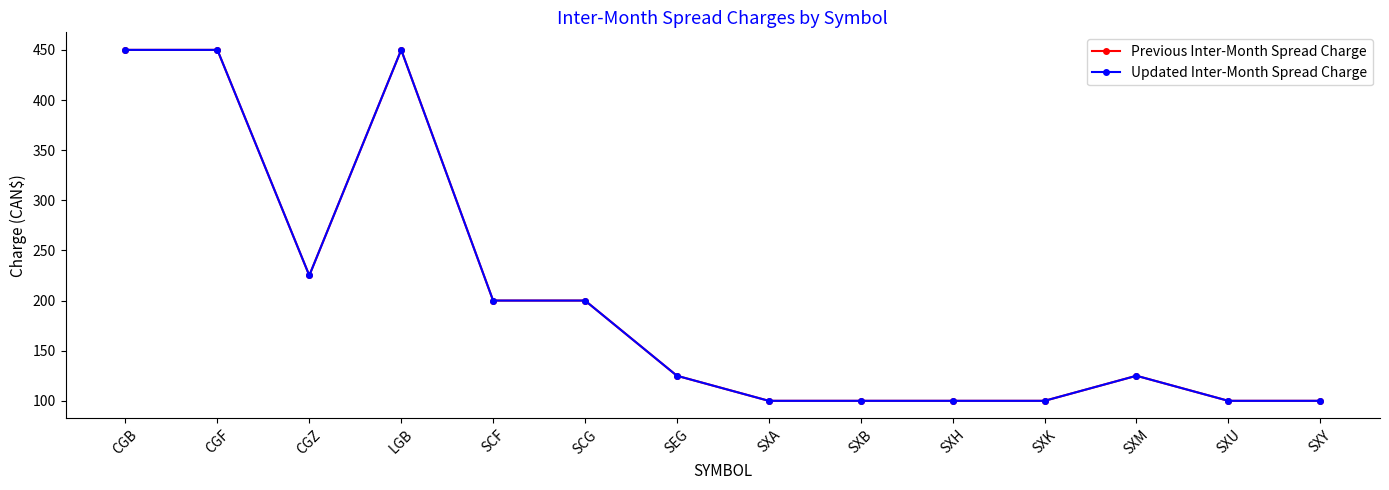

Which series has the largest total across all categories?

Previous Inter-Month Spread Charge